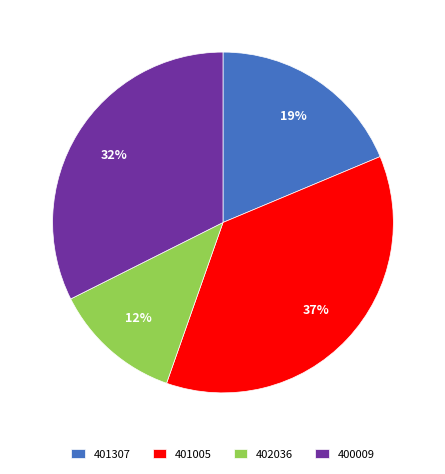

To the nearest percent, what is the combined percentage of 402036 and 401005?

49%